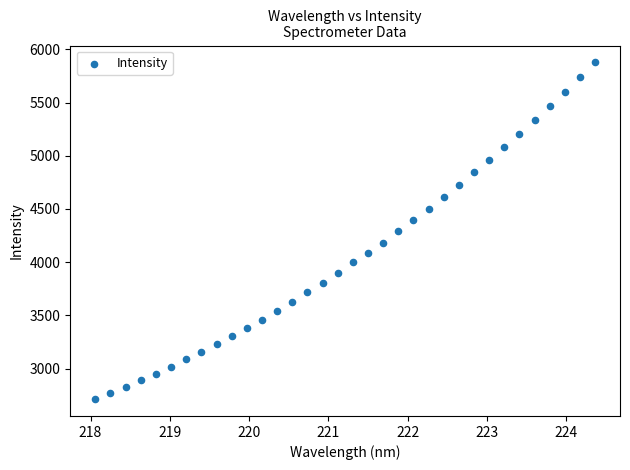

What is the range of X values (max minus min)?

6.3